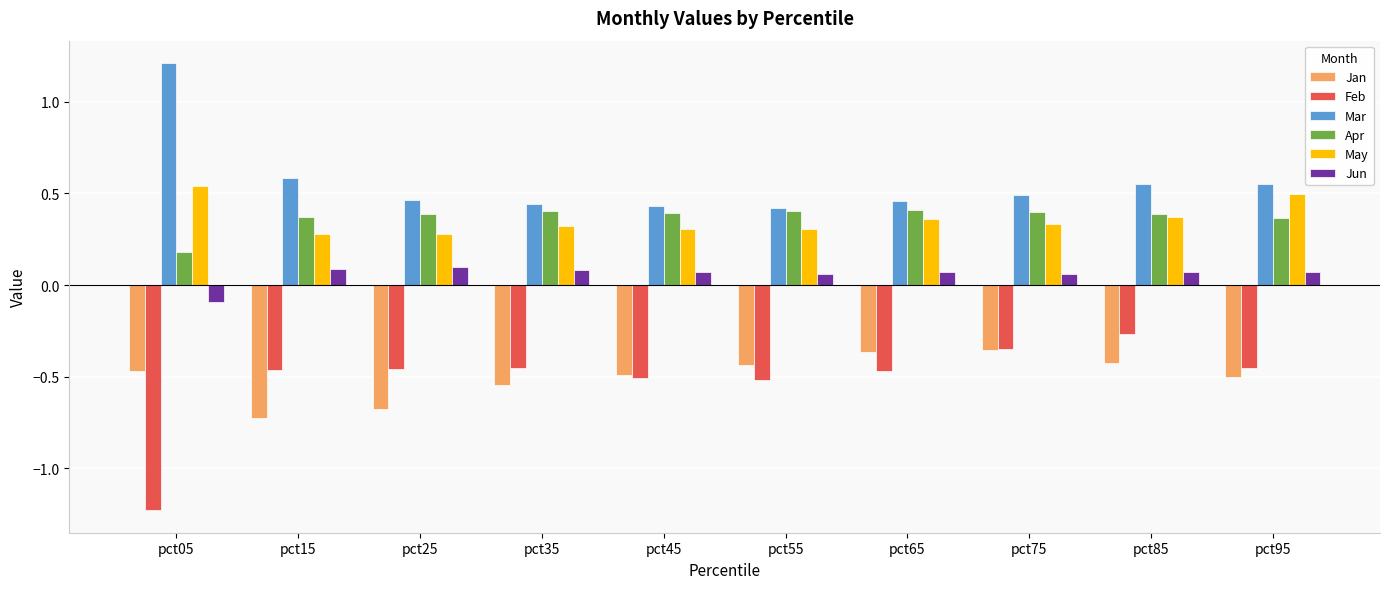

Are the bars grouped side by side (vs. stacked)?

Yes